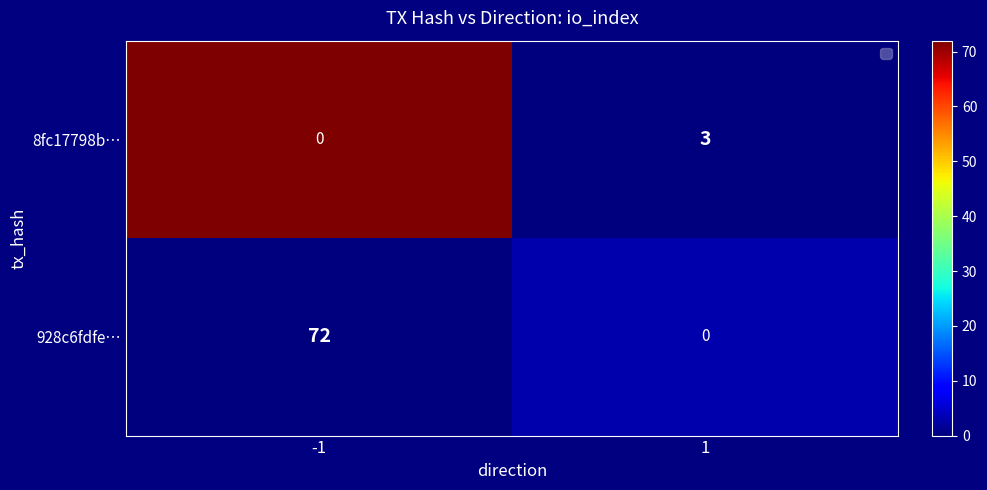

What is the difference between the maximum and minimum values in the 928c6fdfe… series?

3